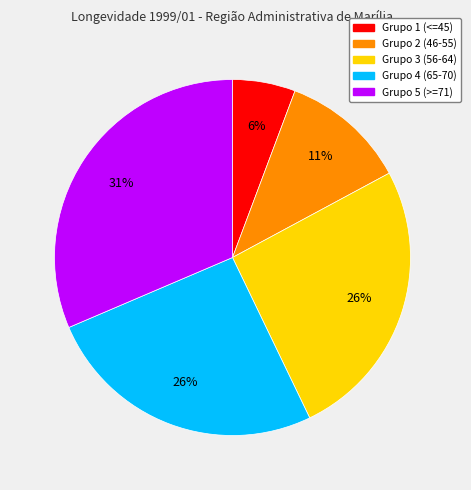

Is there a majority slice in this chart?

No